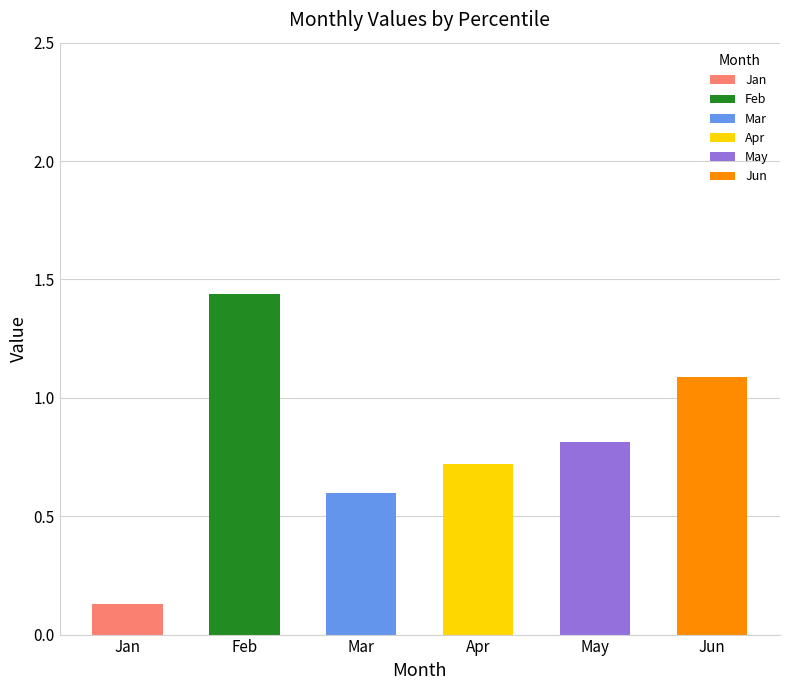

True or false: Apr has a value of 0.9 at pct45.

False